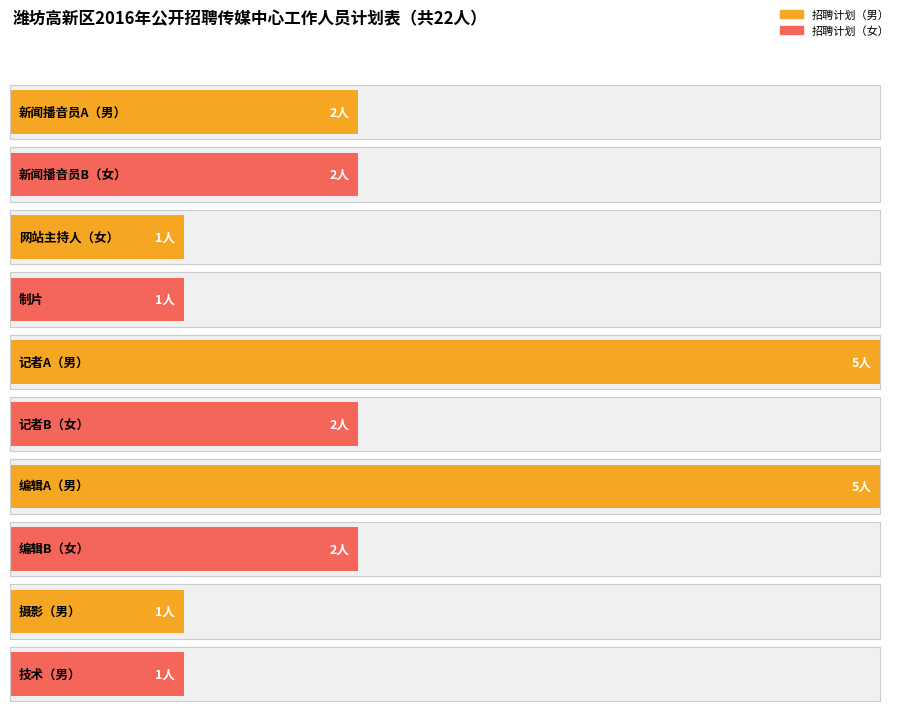

Reading left to right, what are all the values shown in this chart?

2	2	1	1	5	2	5	2	1	1